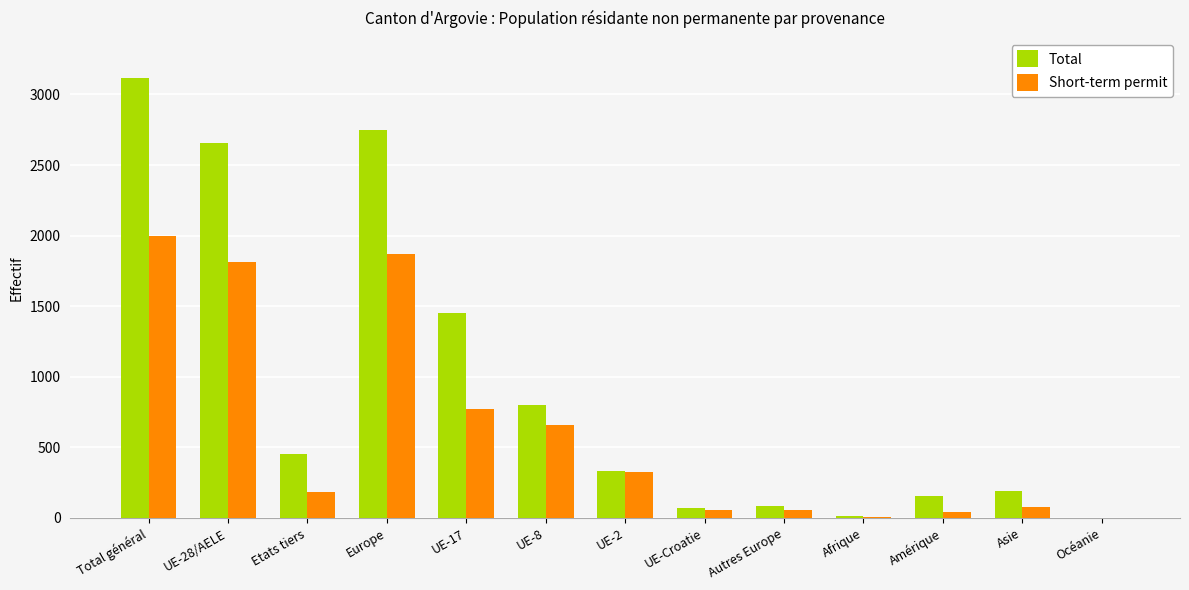

Which series changed the most between UE-8 and UE-Croatie?

Total